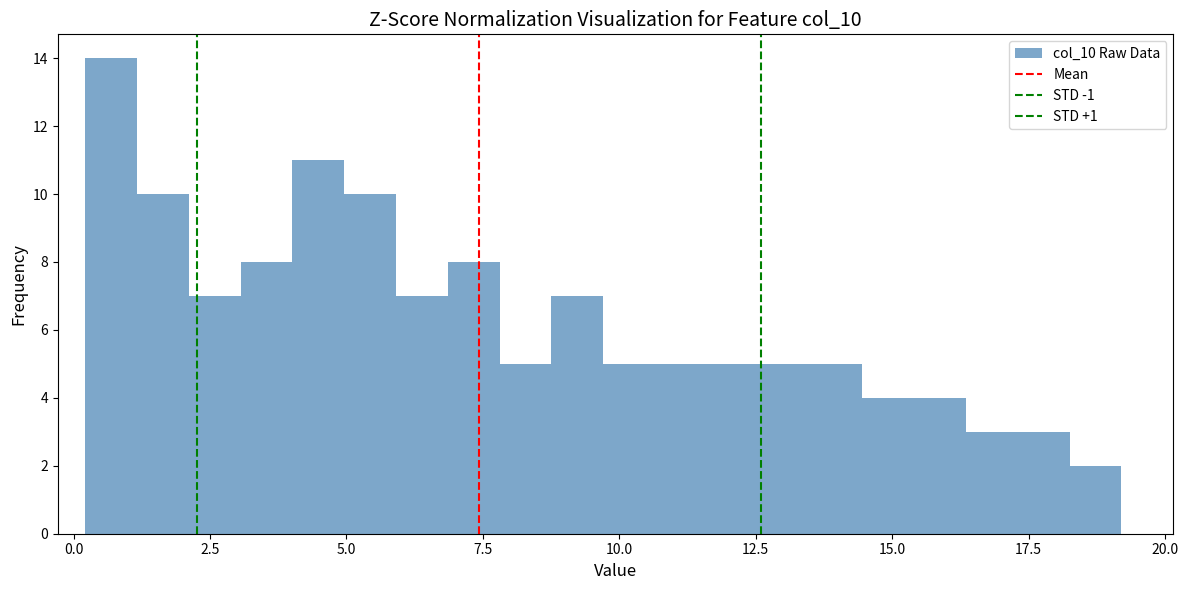

Around what value on the x-axis is the tallest bar? Give the approximate position of its centre, as read against the axis.

0.5